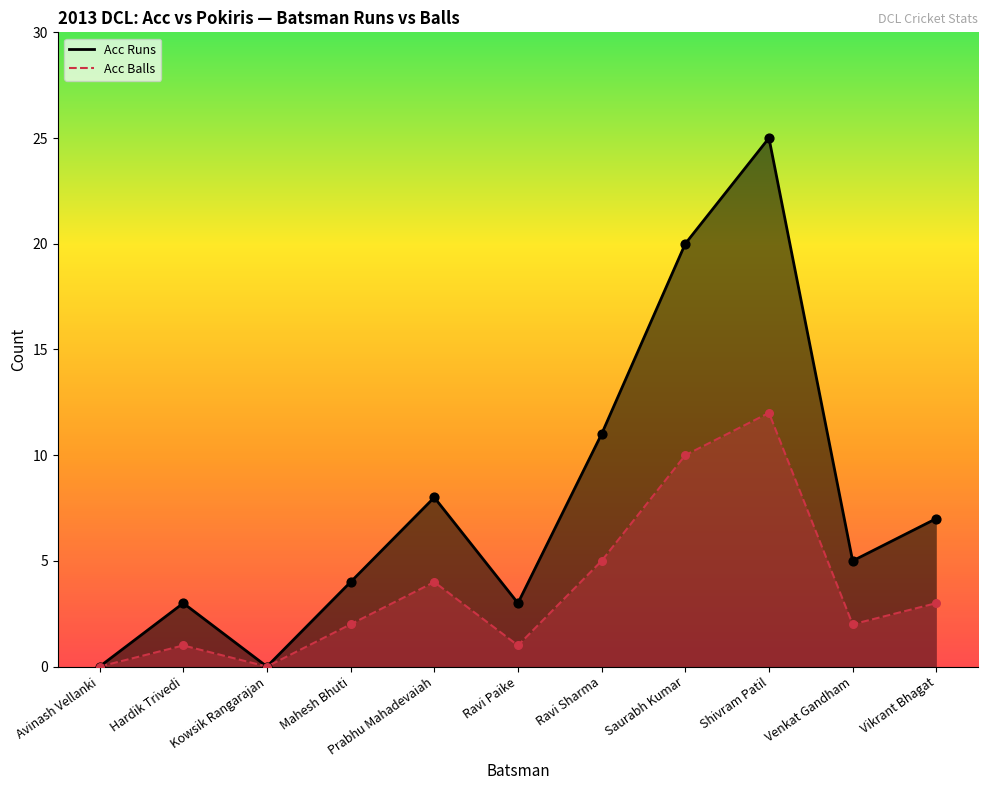

Which series has the largest Y range (max minus min)?

Acc Runs